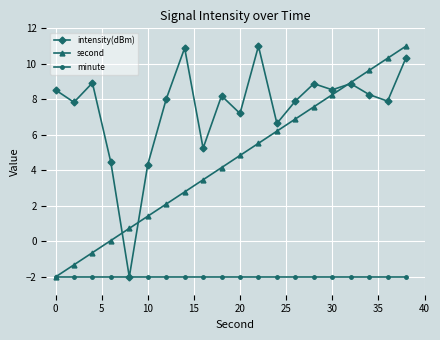

Reading left to right, extract all data points from this chart.

intensity(dBm): 8.5	7.8	8.9	4.5	-2.0	4.3	8.0	10.9	5.2	8.2	7.2	11.0	6.6	7.9	8.9	8.5	8.9	8.3	7.9	10.3
second: -2.0	-1.3	-0.6	0.1	0.7	1.4	2.1	2.8	3.5	4.2	4.8	5.5	6.2	6.9	7.6	8.3	8.9	9.6	10.3	11.0
minute: -2.0	-2.0	-2.0	-2.0	-2.0	-2.0	-2.0	-2.0	-2.0	-2.0	-2.0	-2.0	-2.0	-2.0	-2.0	-2.0	-2.0	-2.0	-2.0	-2.0